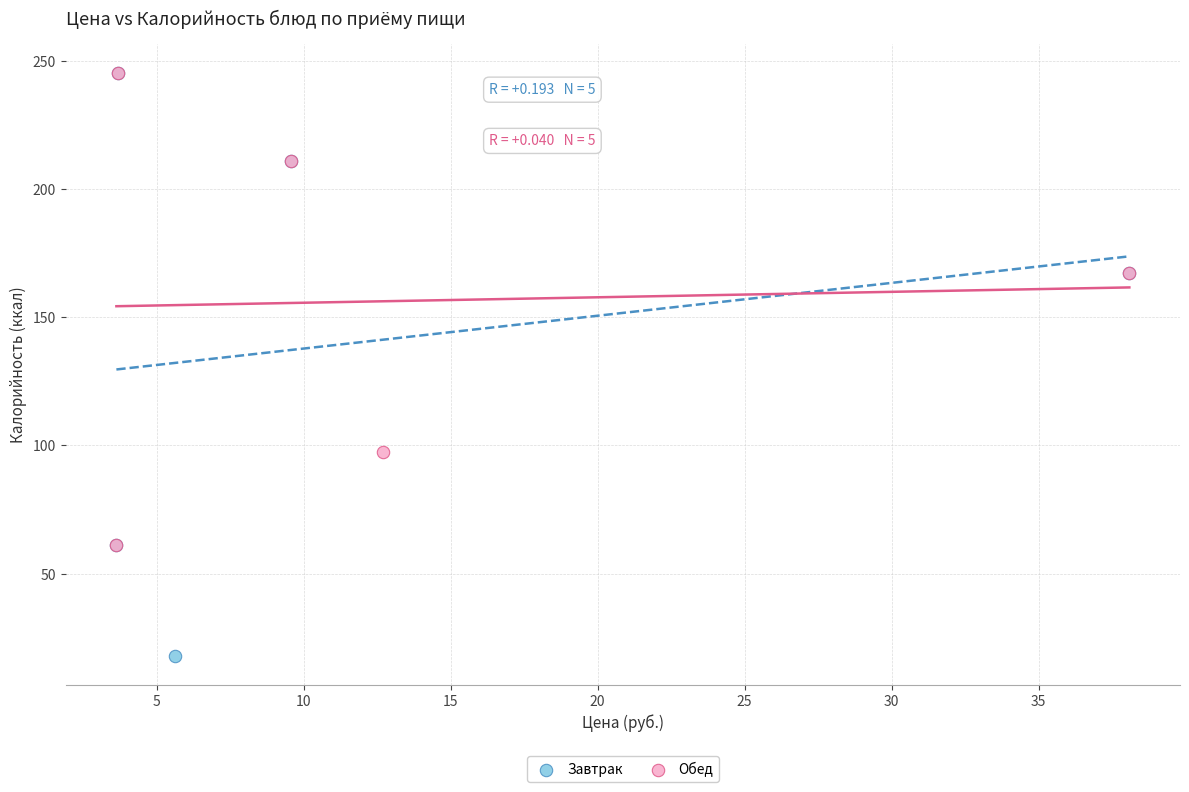

Which series has the widest spread of Y values?

Завтрак